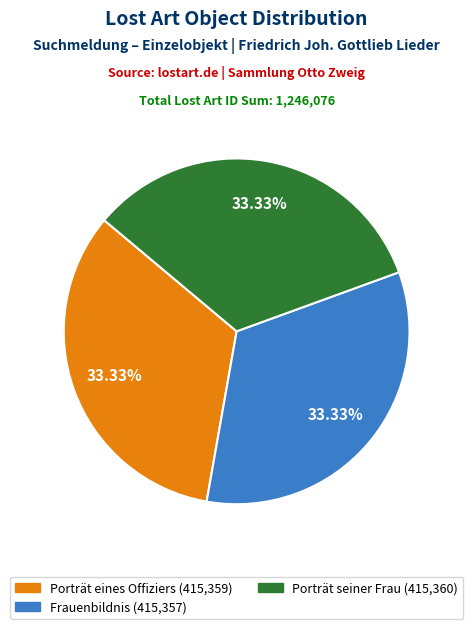

Approximately how many times larger is the value at Porträt eines Offiziers compared to Porträt seiner Frau?

1.0